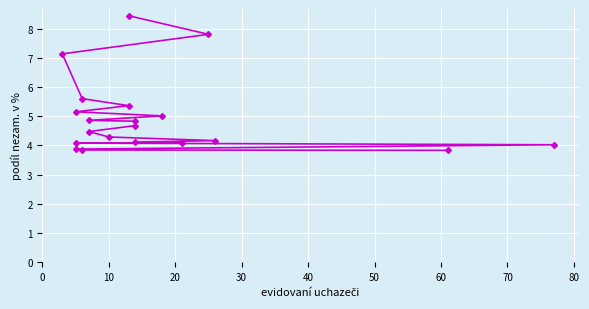

Is this an area chart (filled region under the line)?

No